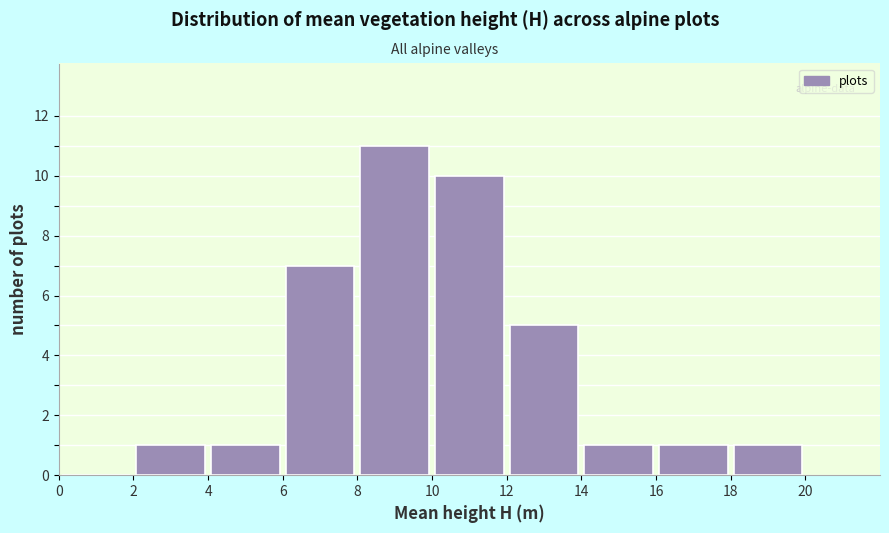

What is the height of the bar covering 12 to 14 on the x-axis? The values are not printed on the chart, so give them approximately, as read against the axis.

5